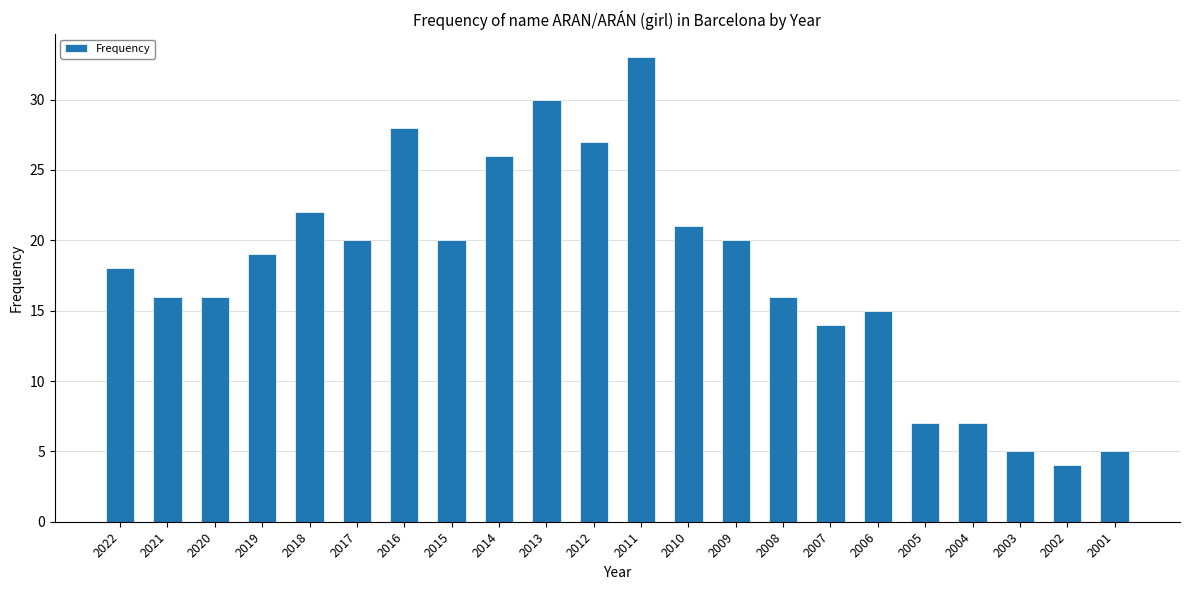

What is the value of the 11th bar from the left?

27